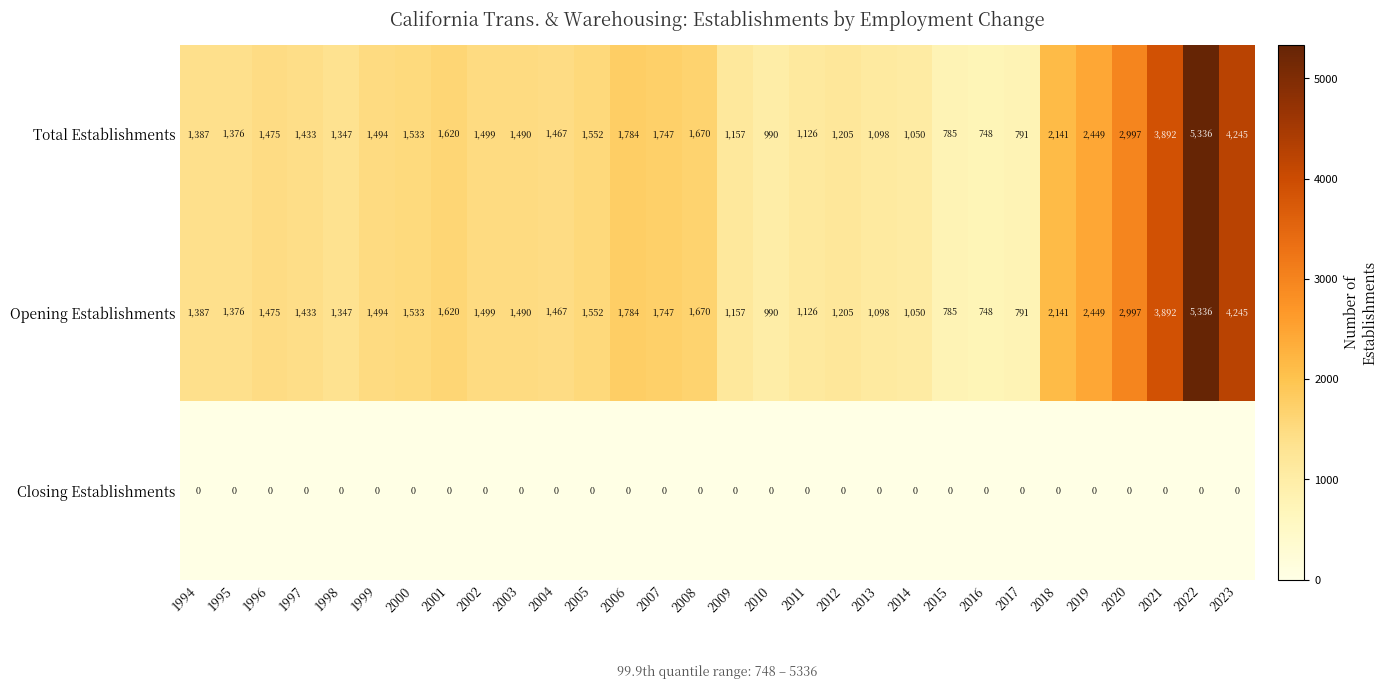

What is the greatest value displayed?

5336